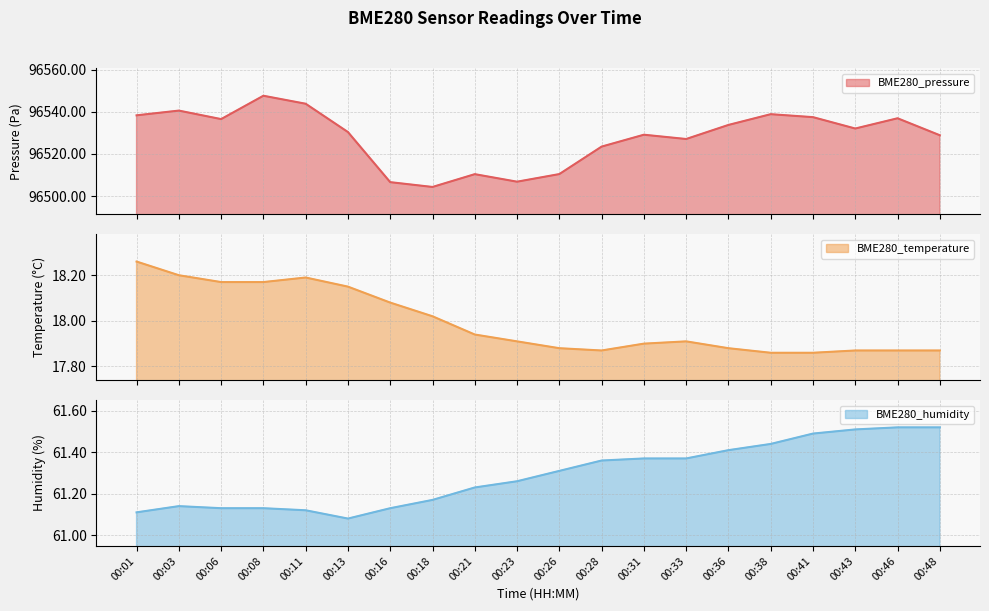

How many series are shown in this chart?

3